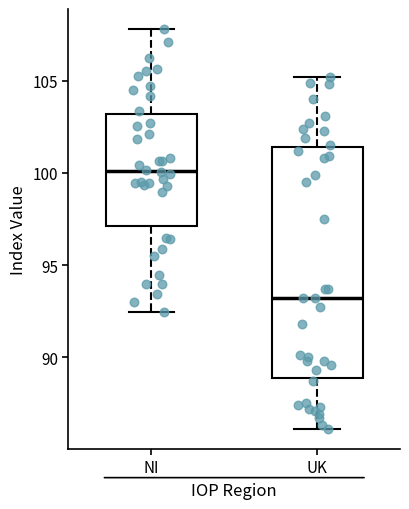

Comparing the boxes themselves (not the whiskers), which one is the tallest?

UK